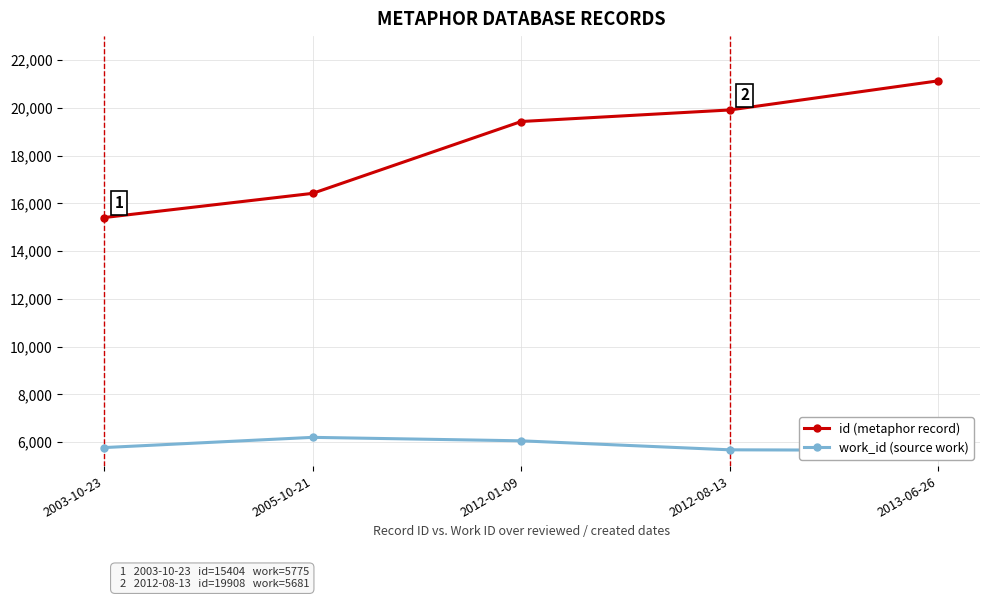

What is the average value of the id (metaphor record) series?

18456